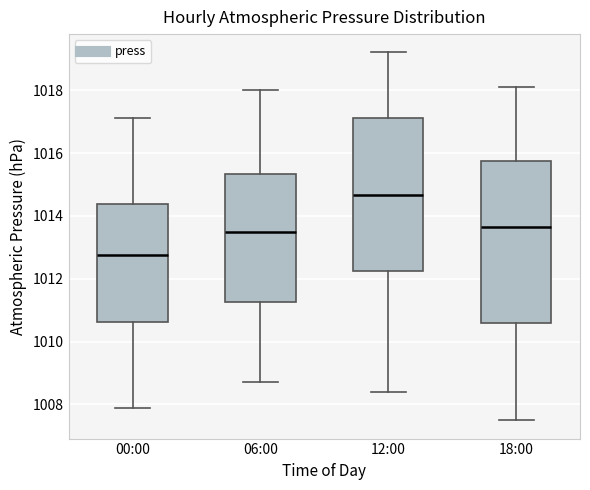

Reading left to right, transcribe this box plot: for each box, give where its median line is, the range the box spans, and where its two whiskers end, as read against the y-axis. The values are not printed on the chart, so give them approximately, as read against the axis.

00:00: median 1012.8, box 1010.6 to 1014.4, whiskers 1008.0 to 1017.2
06:00: median 1013.6, box 1011.2 to 1015.4, whiskers 1008.8 to 1018.0
12:00: median 1014.6, box 1012.2 to 1017.2, whiskers 1008.4 to 1019.2
18:00: median 1013.6, box 1010.6 to 1015.8, whiskers 1007.6 to 1018.2